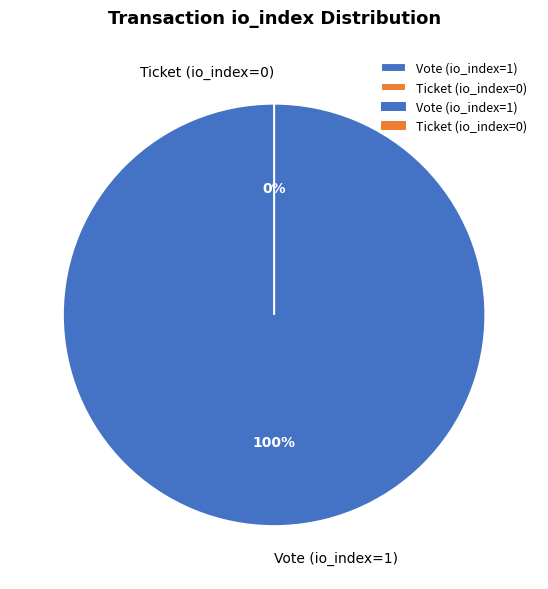

Is there a majority slice in this chart?

Yes